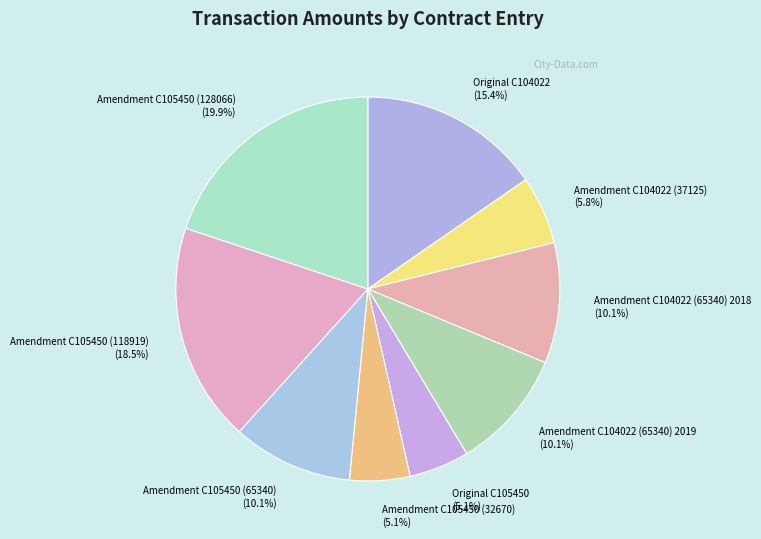

To the nearest percent, what is the difference between the largest and smallest slice percentages?

15%